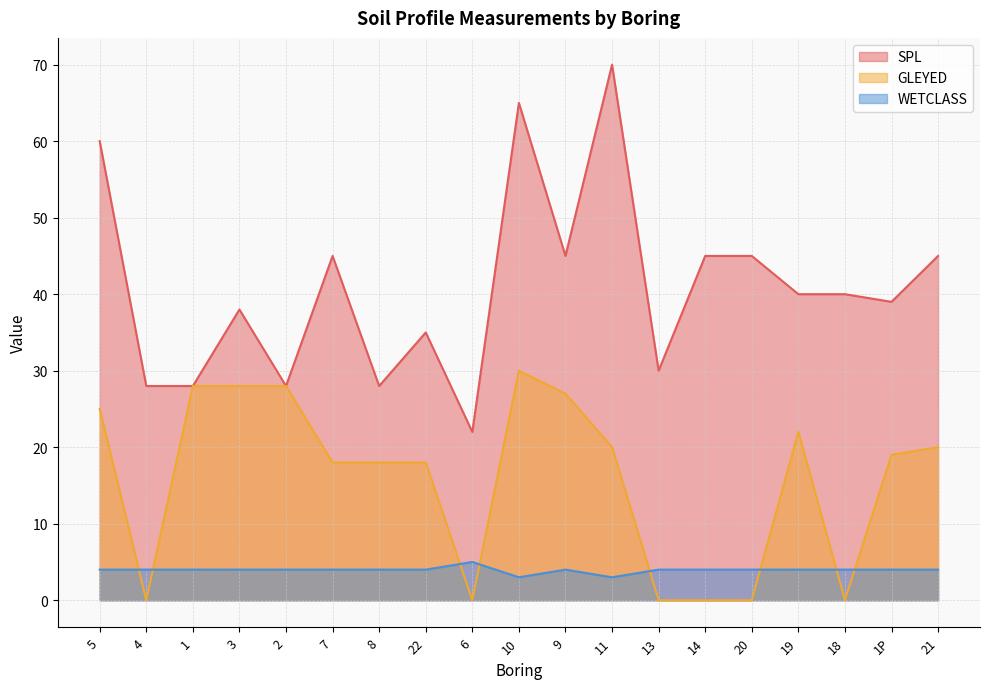

How many values in the GLEYED series are below 19?

9